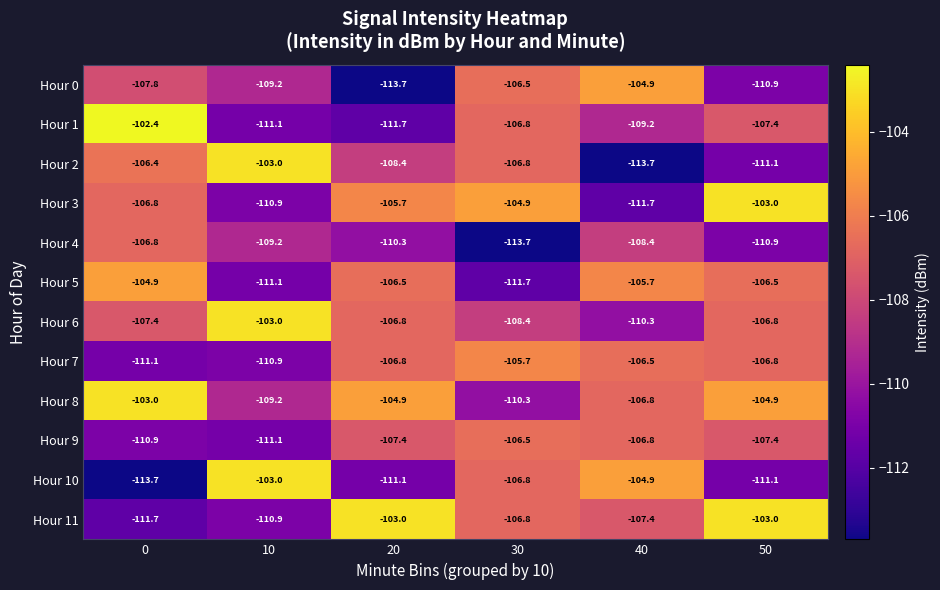

What is the smallest value displayed?

-113.7